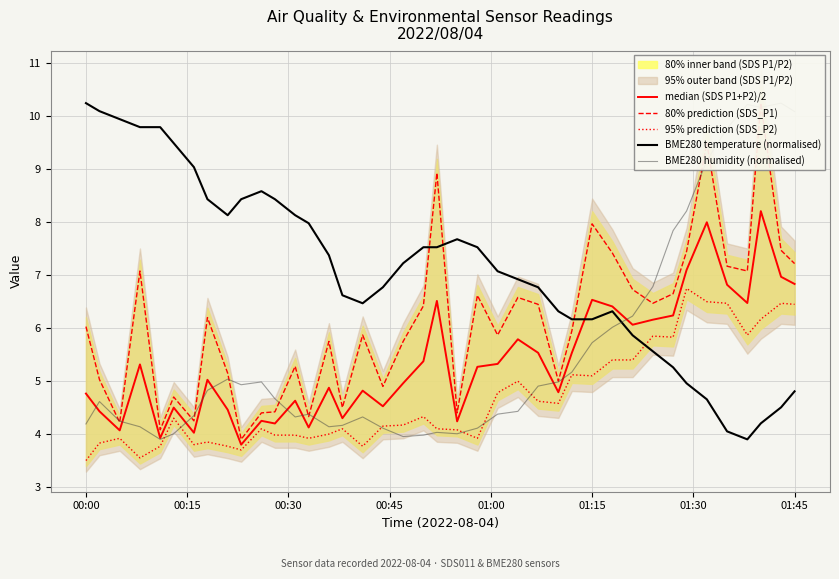

True or false: 80% prediction (SDS_P1) and 95% prediction (SDS_P2) cross at least once.

False